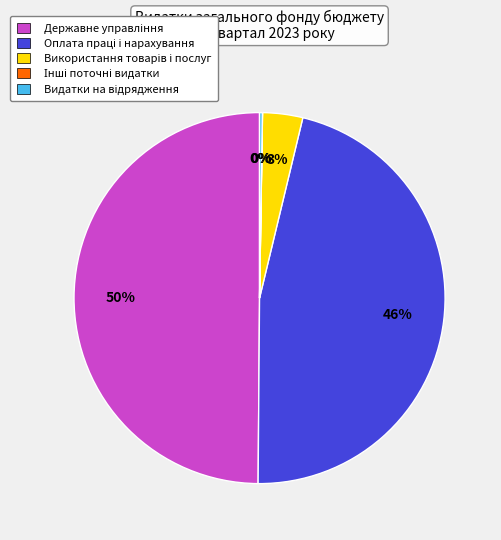

To the nearest percent, what is the average slice percentage?

20%